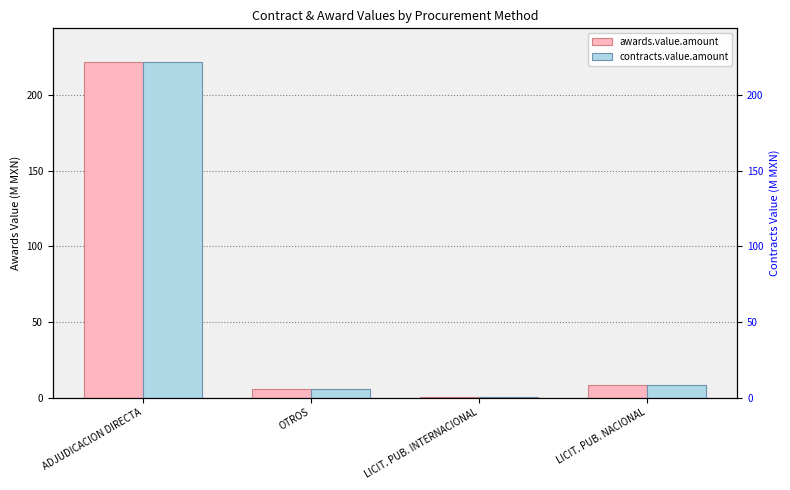

What is the label of the 4th bar from the left?

LICIT. PUB. NACIONAL